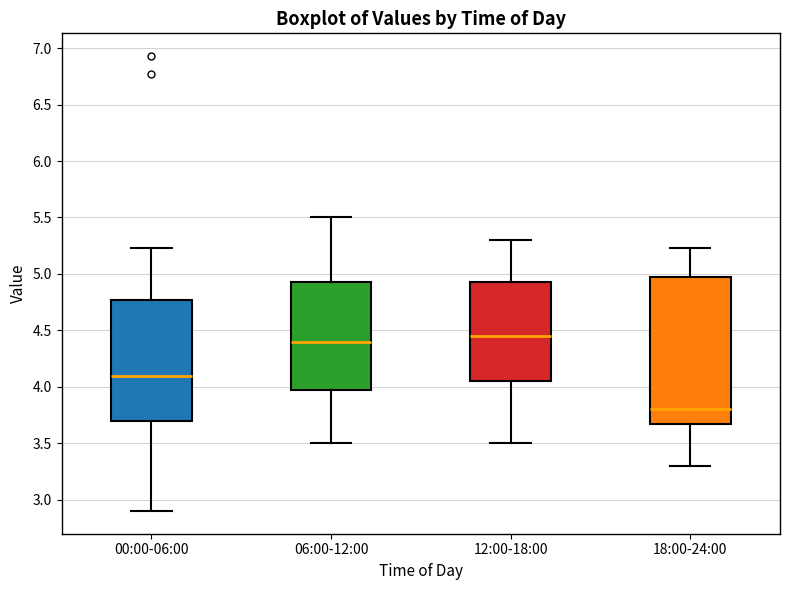

Which box's median line is the lowest?

18:00-24:00